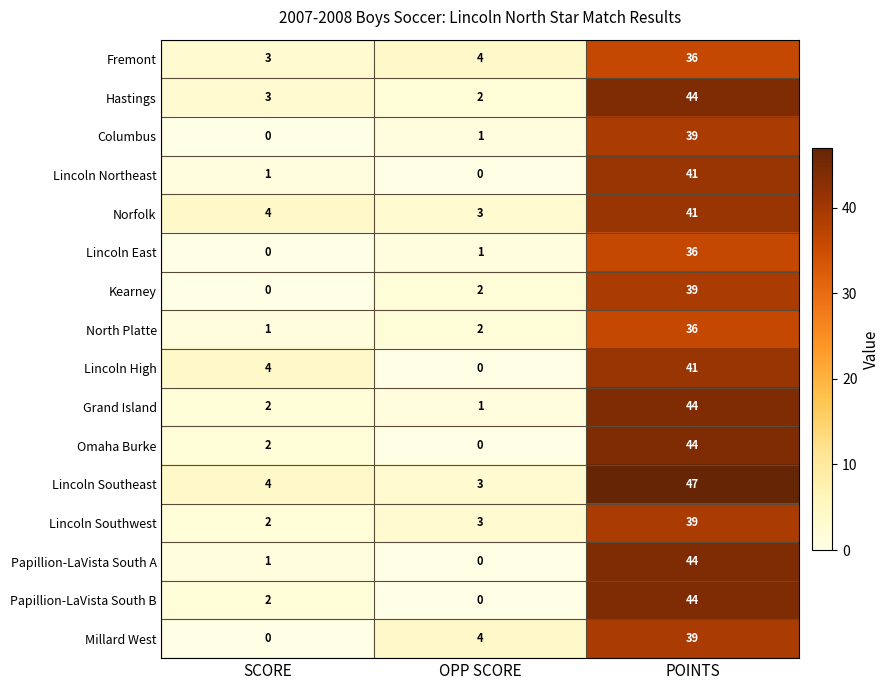

List the labels in order of Lincoln High value, smallest first.

OPP SCORE, SCORE, POINTS